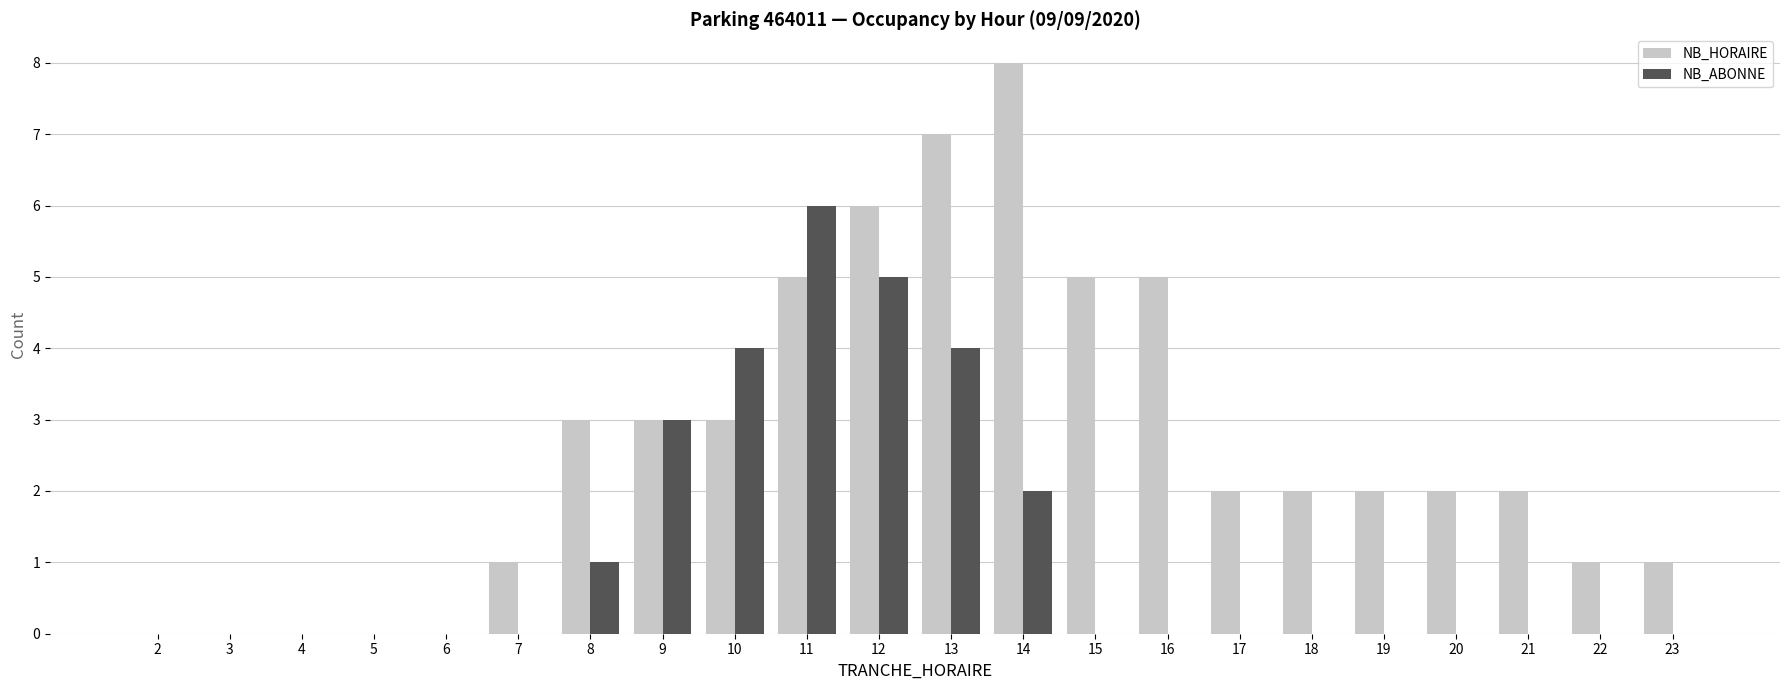

Are the bars horizontal?

No